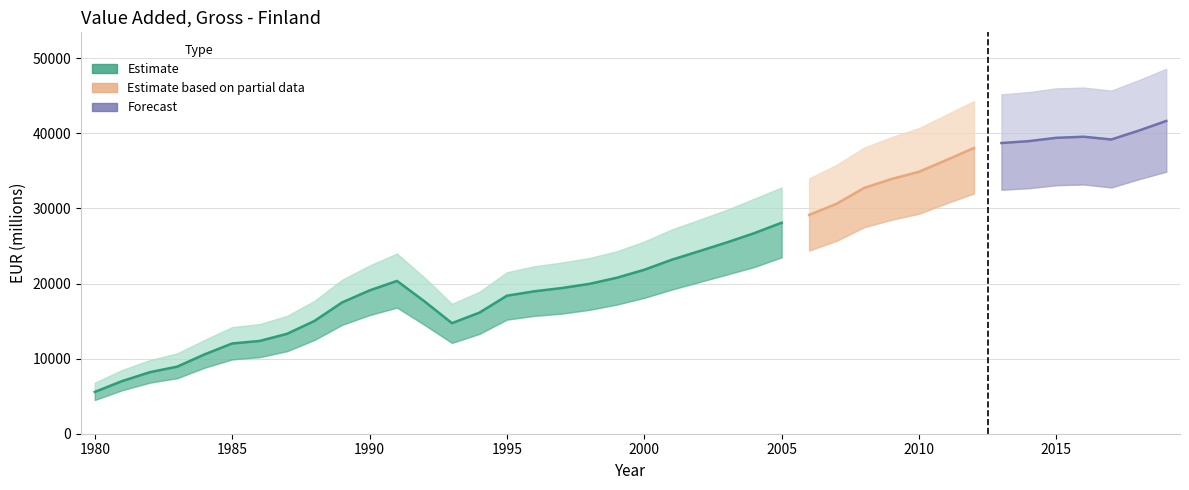

What is the change in value from 1998 to 2006?

+9182.5